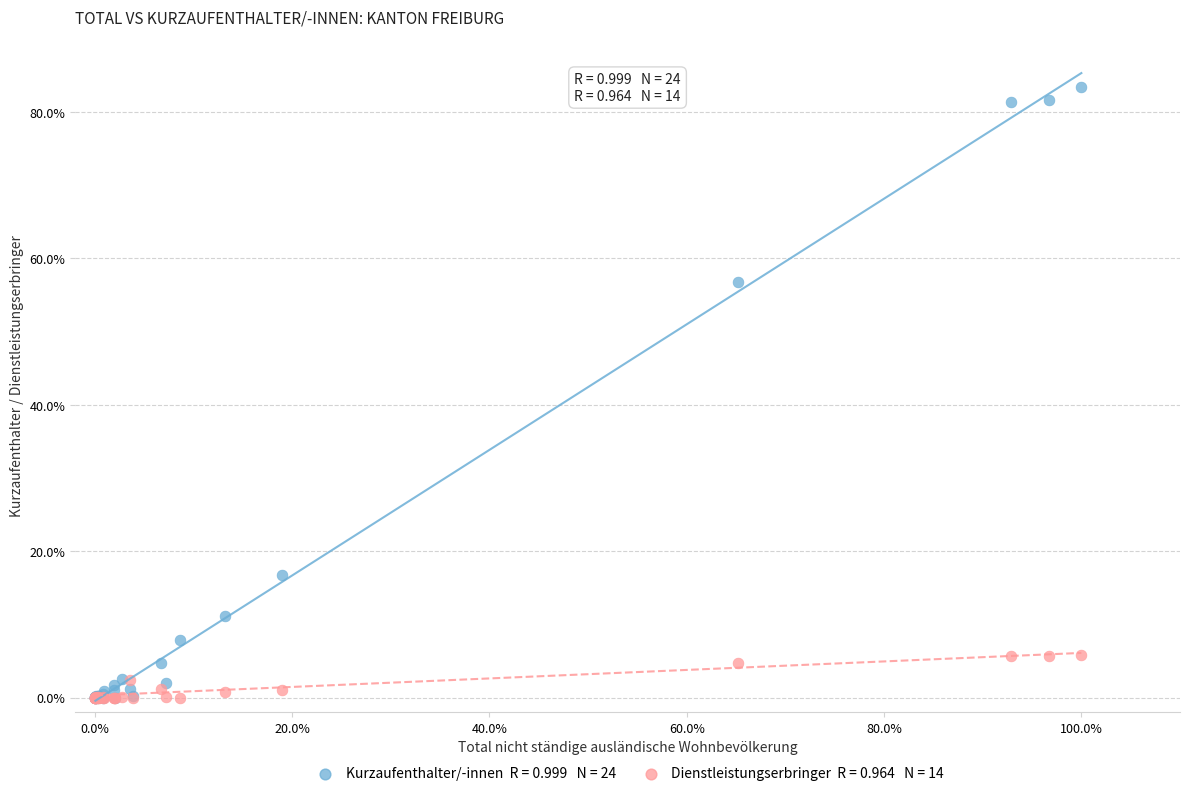

Across all series, what Y value is closest to 41?

56.8